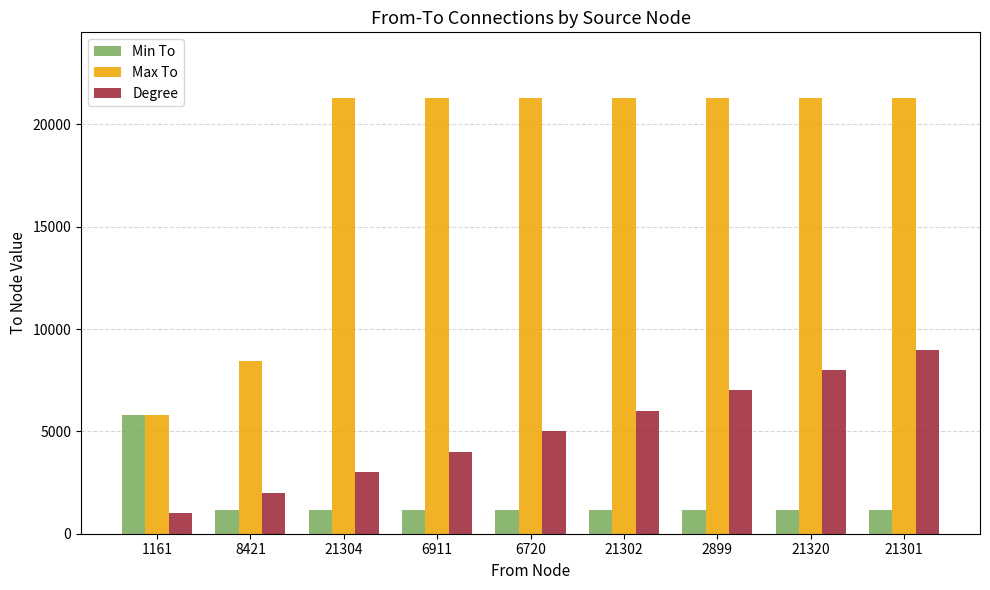

True or false: Degree has a value of 1642 at 21302.

False